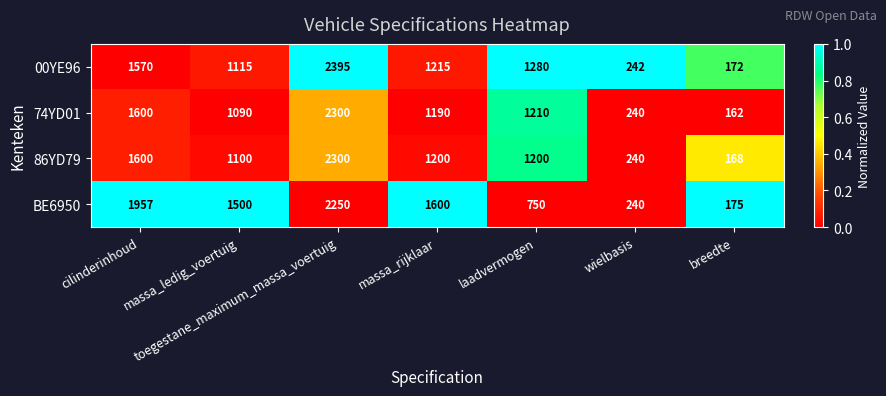

What is the sum of all 74YD01 values?

7792